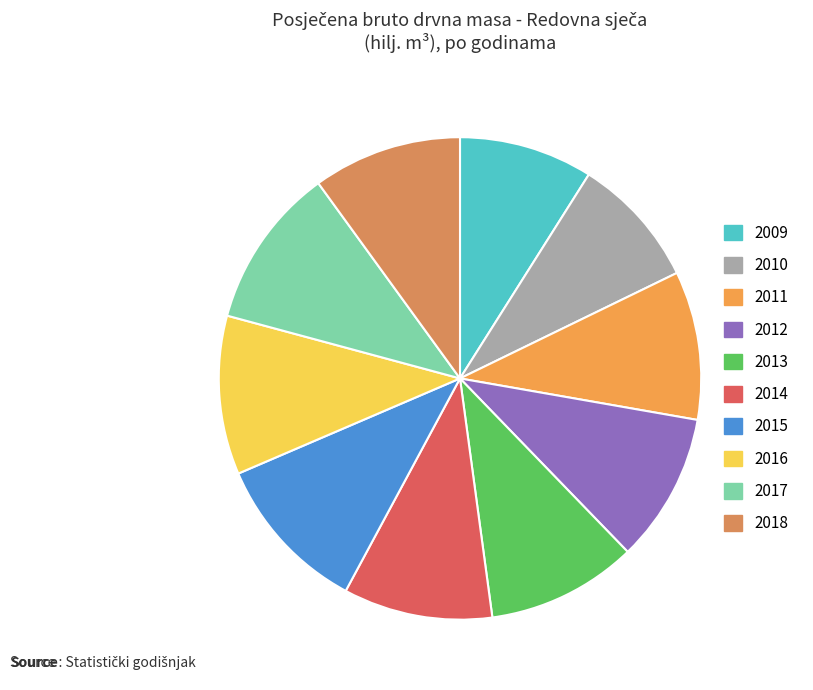

What is the ratio of the value at 2012 to the value at 2017?

0.9